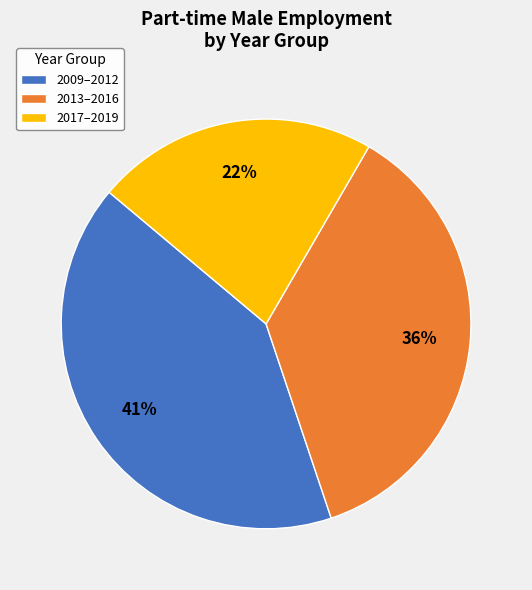

Is the sum of 2009–2012 and 2013–2016 greater than half?

Yes